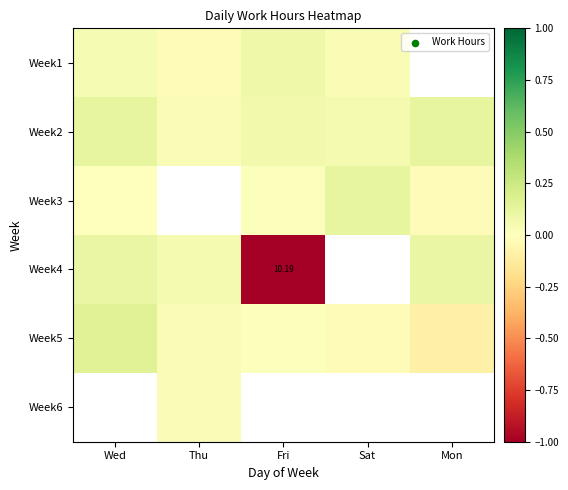

The value of Week1 at Sat is 0.0. True or false?

False